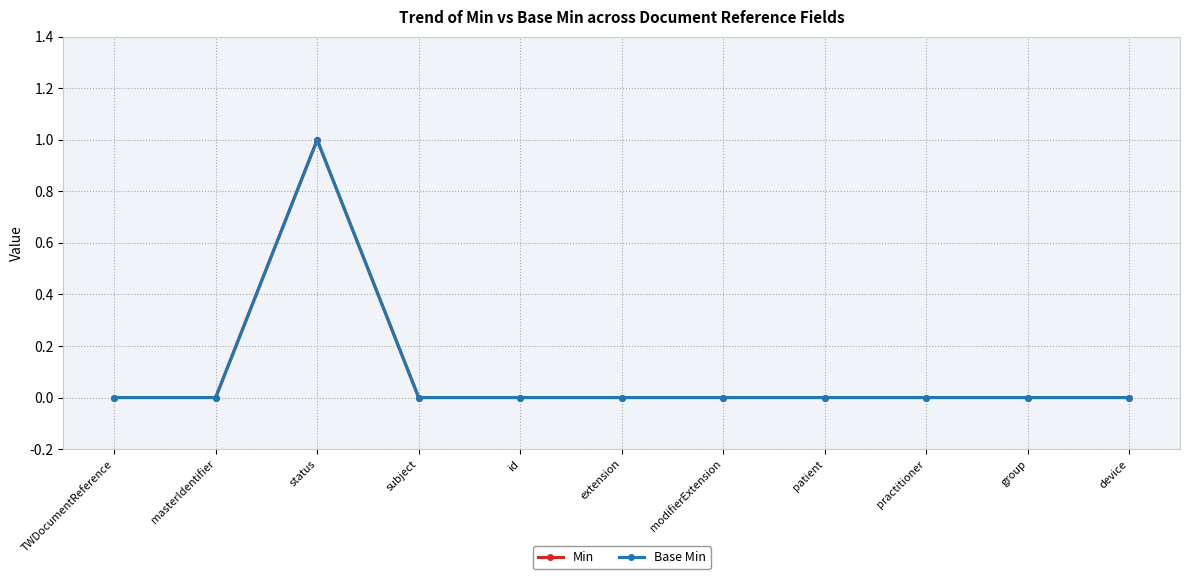

Does the chart have visible grid lines?

Yes